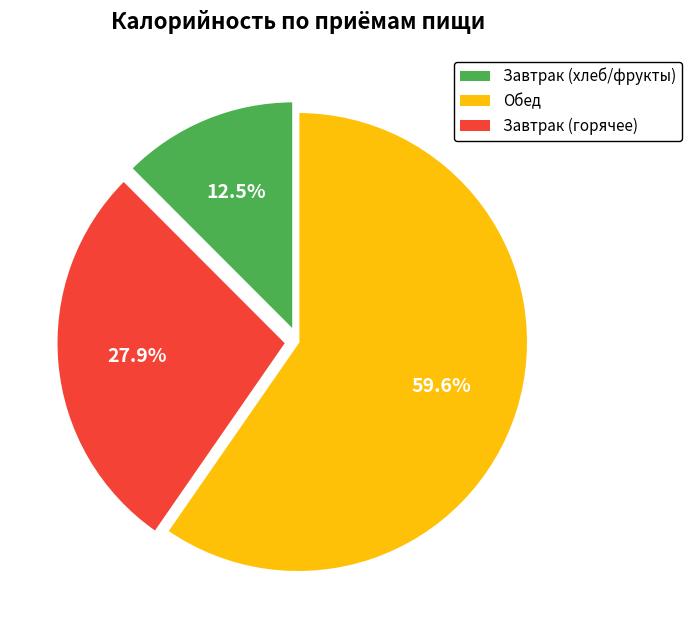

Is there any slice that represents more than half of the pie?

Yes